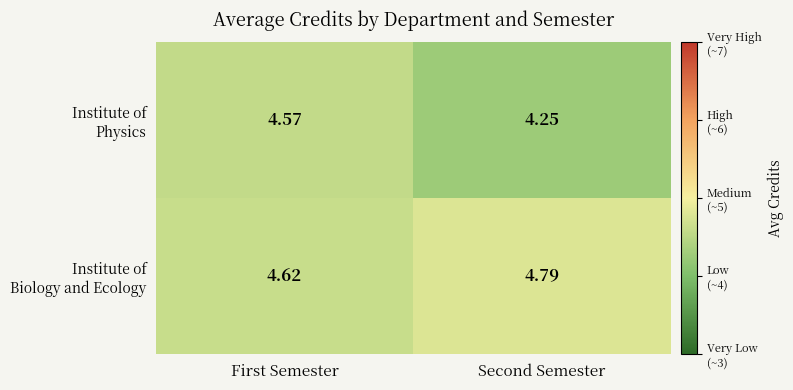

At which category is the sum across all series the highest?

First Semester